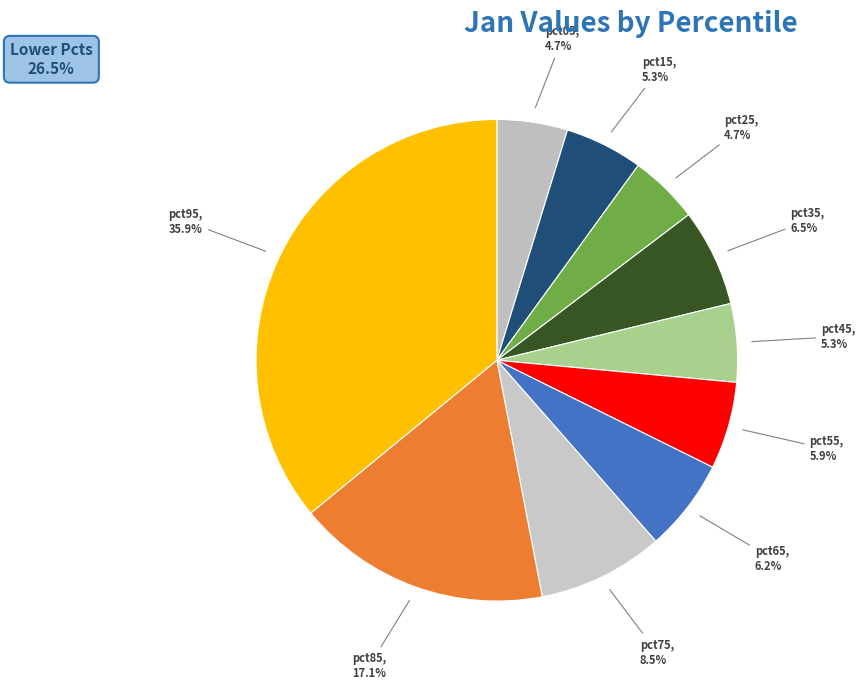

Does any single category account for the majority?

No